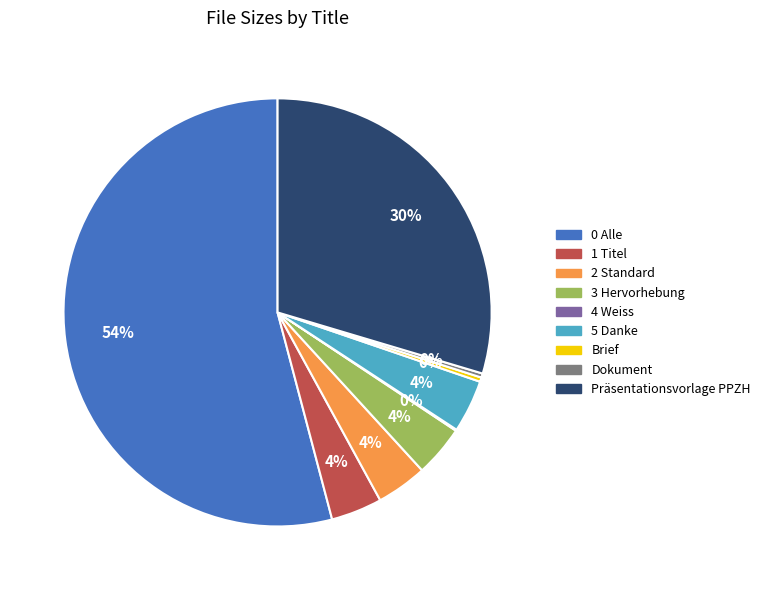

Is there any slice that represents more than half of the pie?

Yes